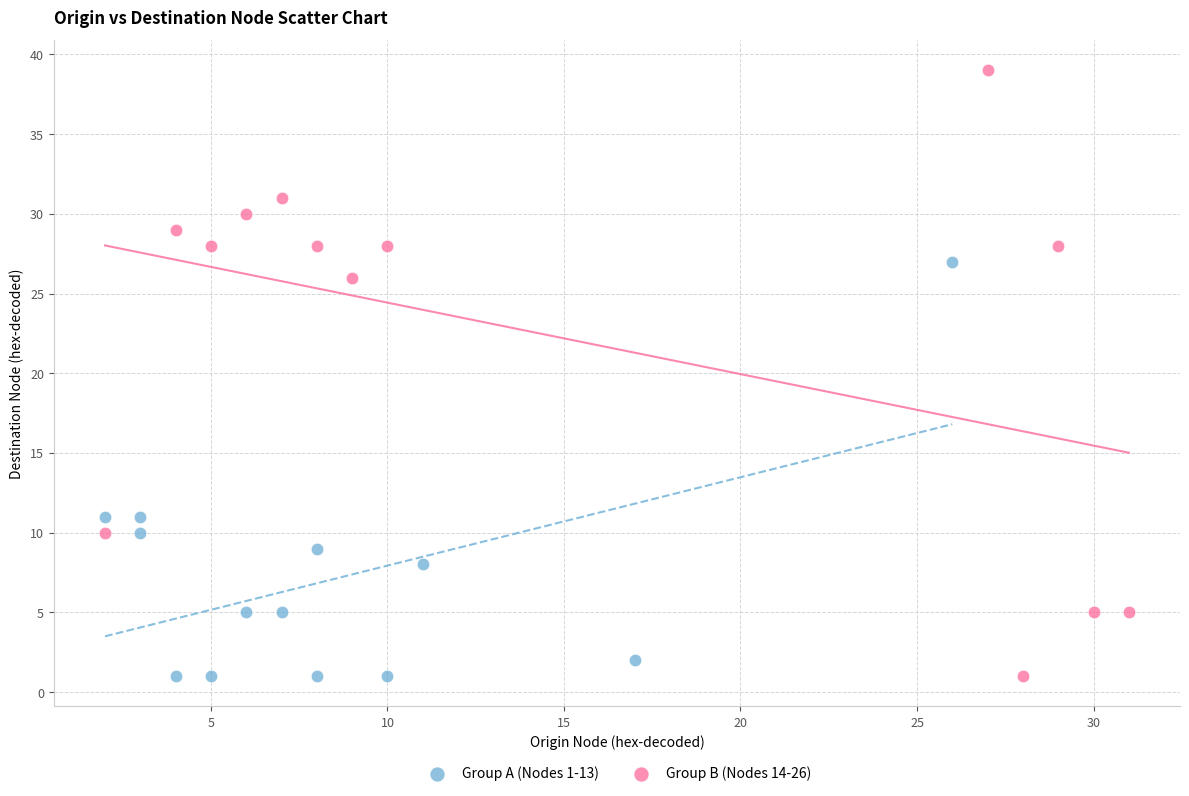

Which series has the largest Y range (max minus min)?

Group B (Nodes 14-26)